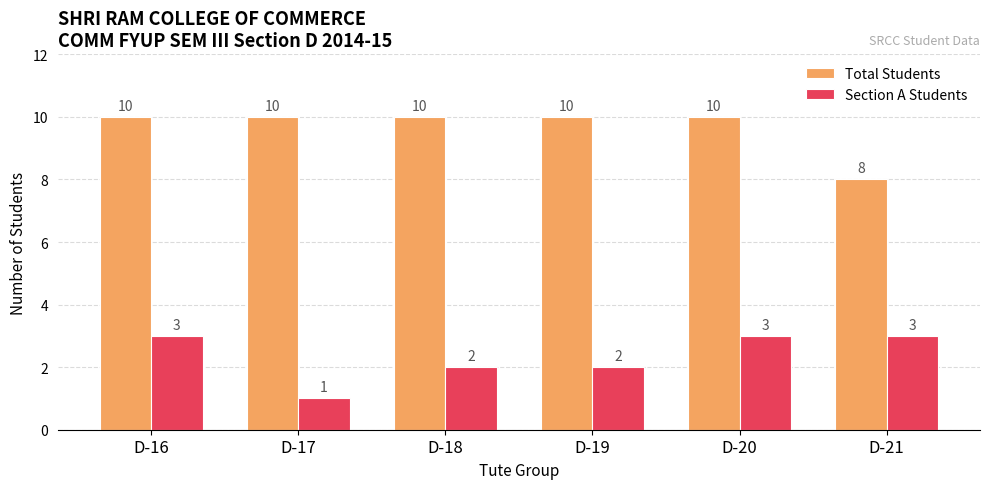

At how many categories does at least one series exceed 9?

5